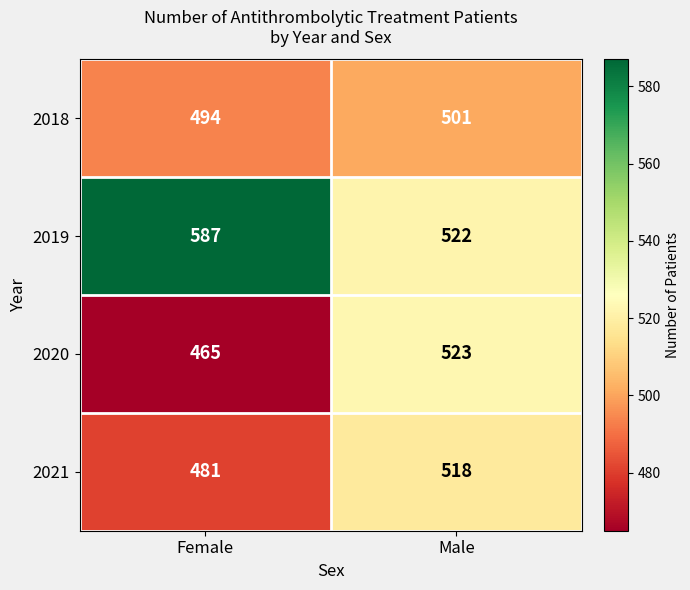

Which category has the lowest value in the 2019 series?

Male